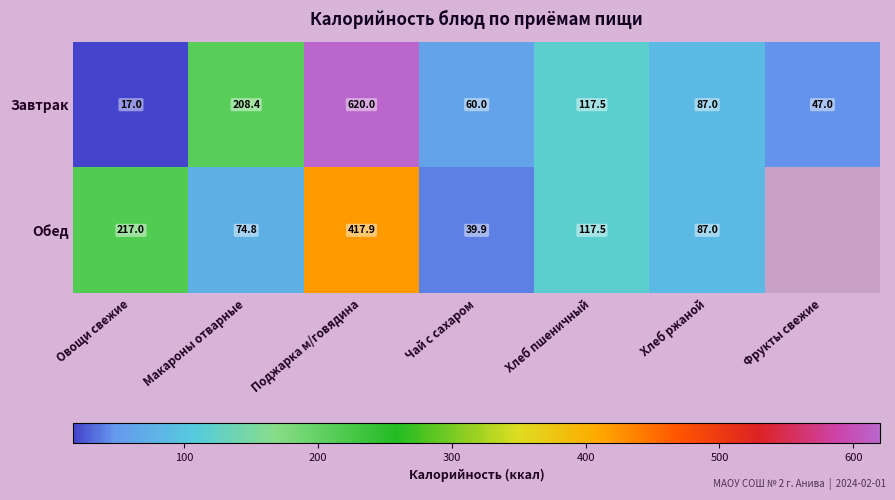

At which label does Завтрак reach its peak?

Поджарка м/говядина